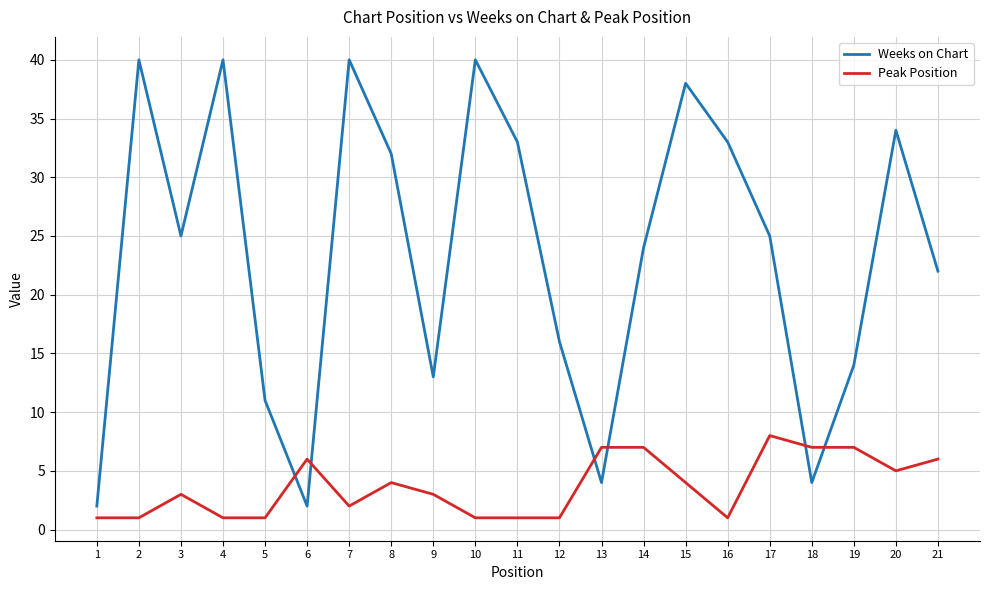

What are all the series names shown in the legend?

Weeks on Chart, Peak Position